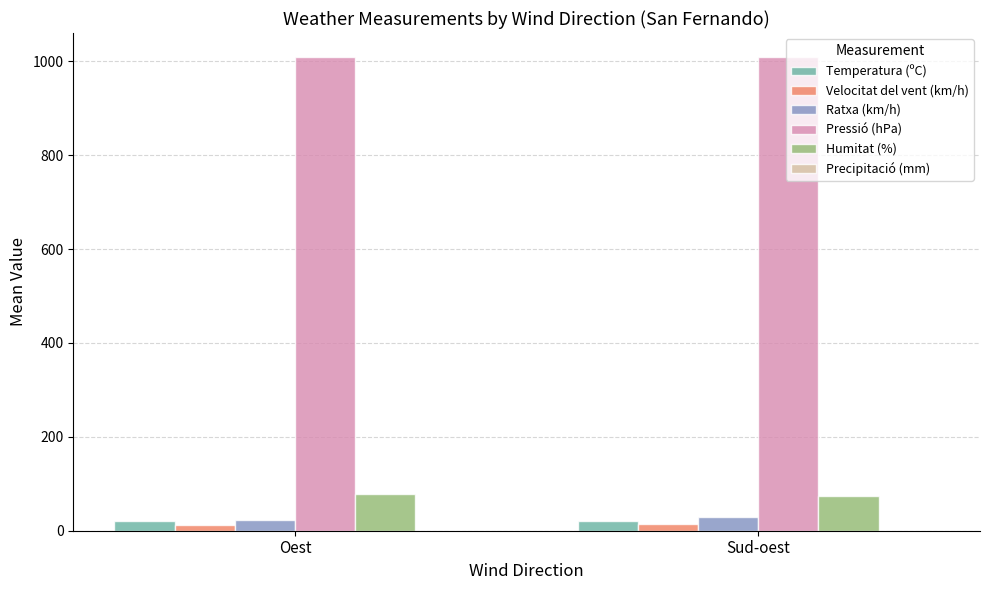

Count the number of categories in the chart.

2